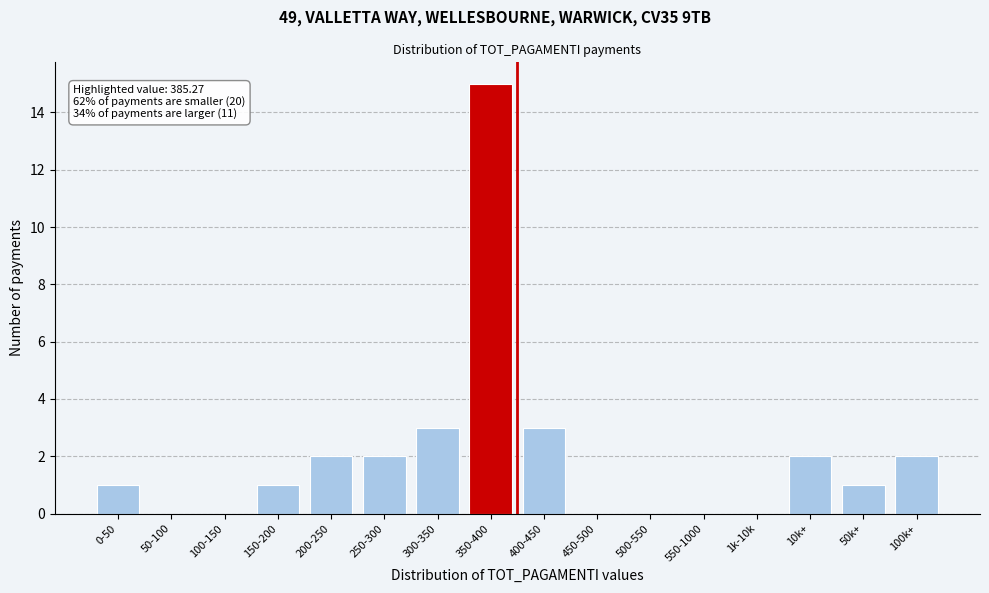

Reading left to right, list all the values displayed in this chart.

0-50=1	50-100=0	100-150=0	150-200=1	200-250=2	250-300=2	300-350=3	350-400=15	400-450=3	450-500=0	500-550=0	550-1000=0	1k-10k=0	10k+=2	50k+=1	100k+=2